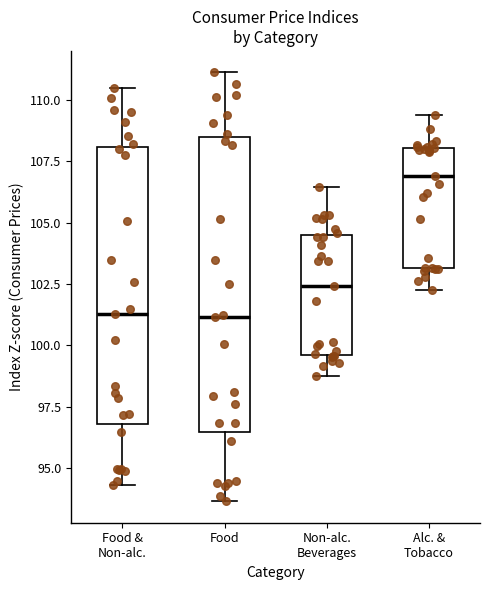

Where is the upper edge of the box for Non-alc. Beverages on the y-axis? The values are not printed on the chart, so give them approximately, as read against the axis.

104.5